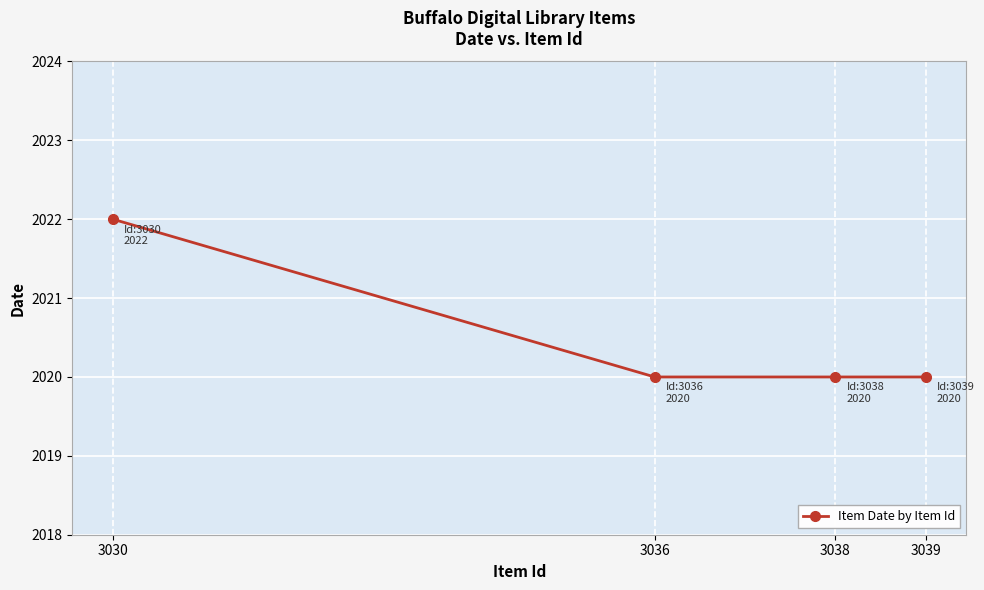

What is the value of the 2nd point from the left?

2020